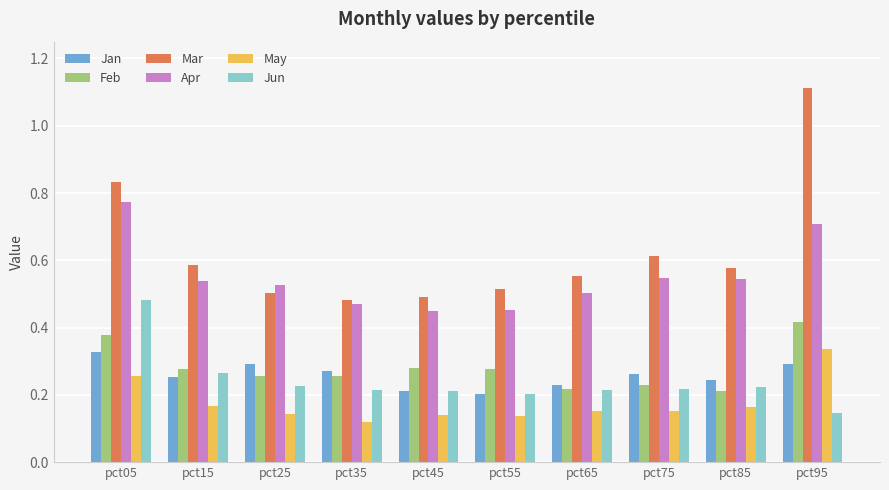

How many Feb values are between 0 and 1?

10